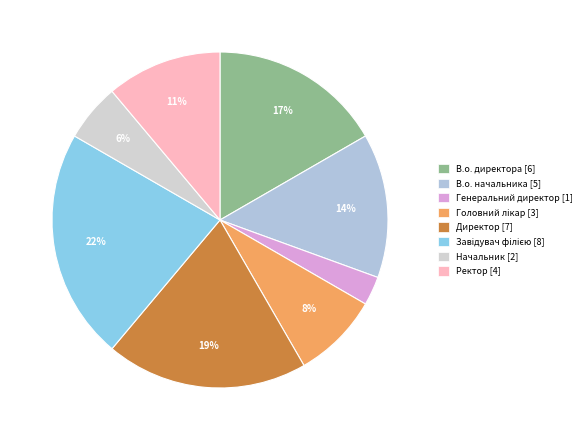

How many segments does this pie chart have?

8